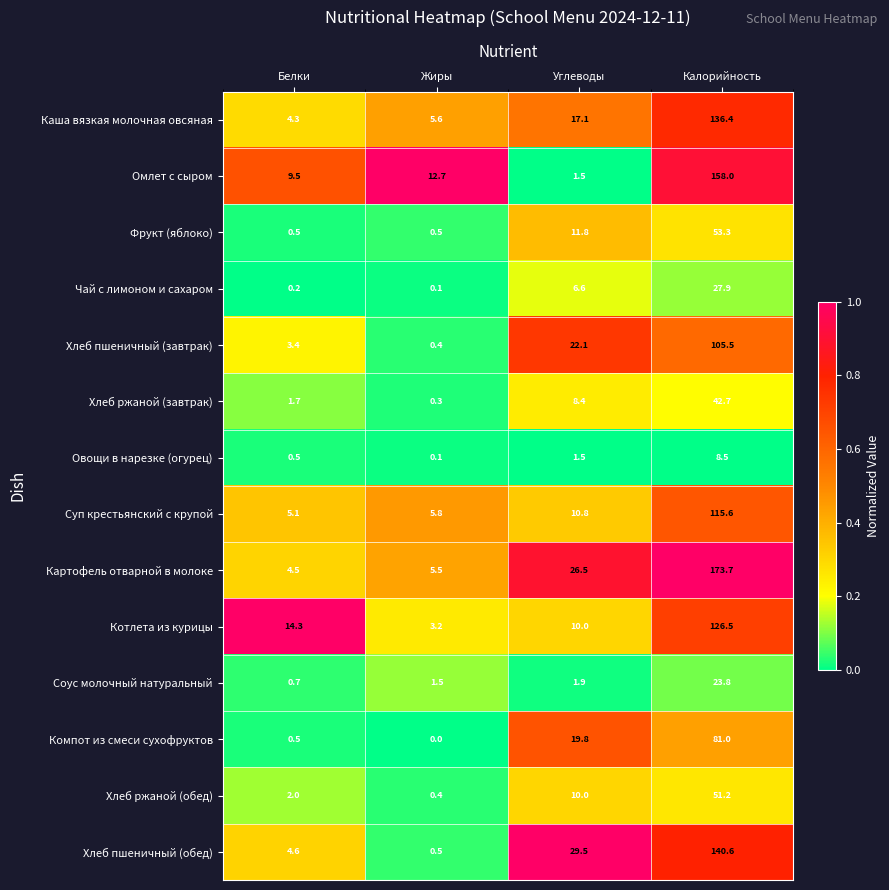

At which category does the chart reach its peak across all series?

Калорийность